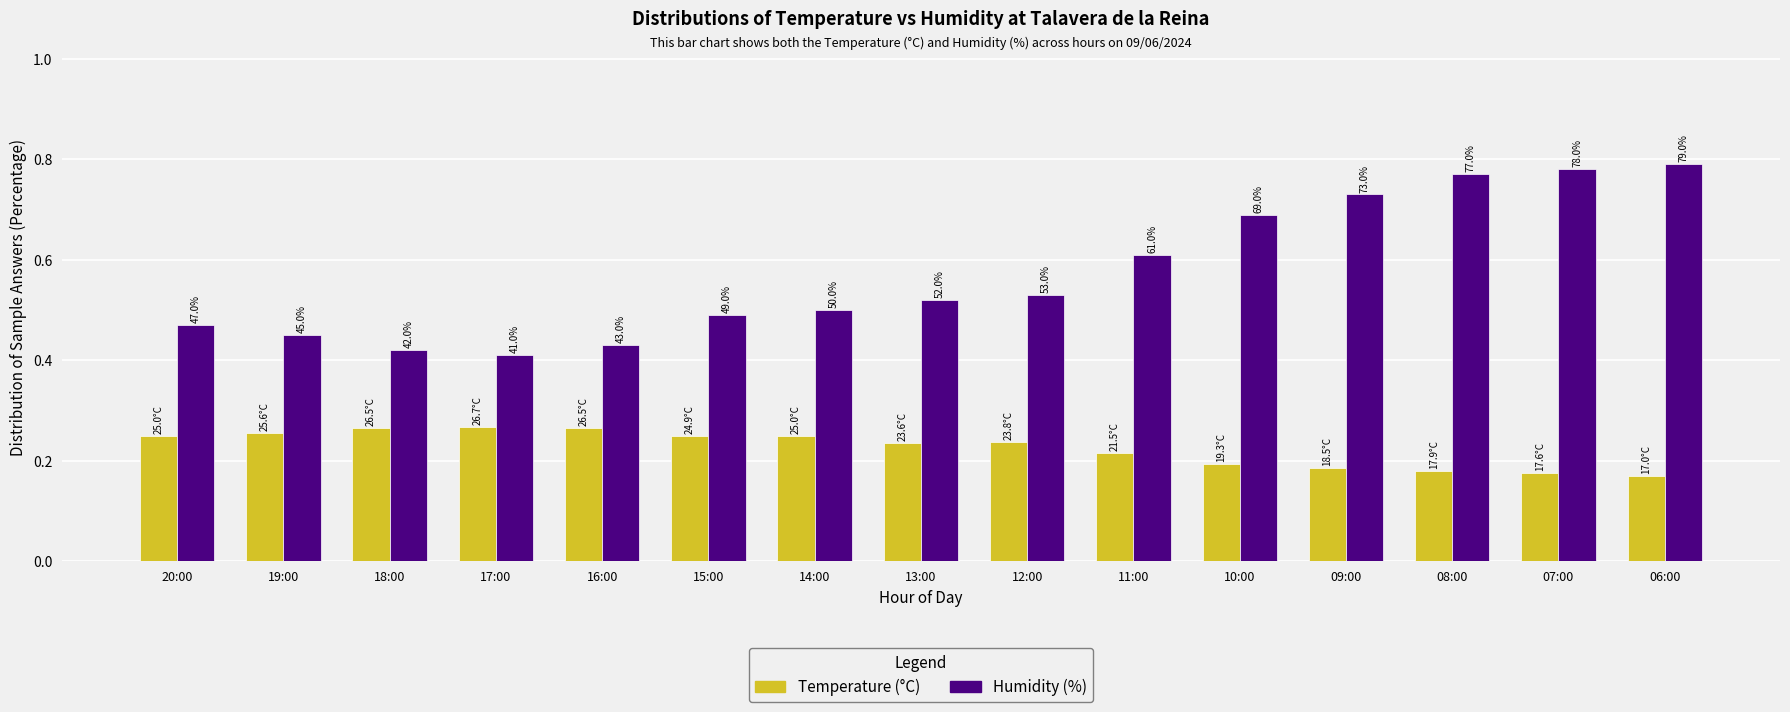

What are all the series names shown in the legend?

Temperature (°C), Humidity (%)